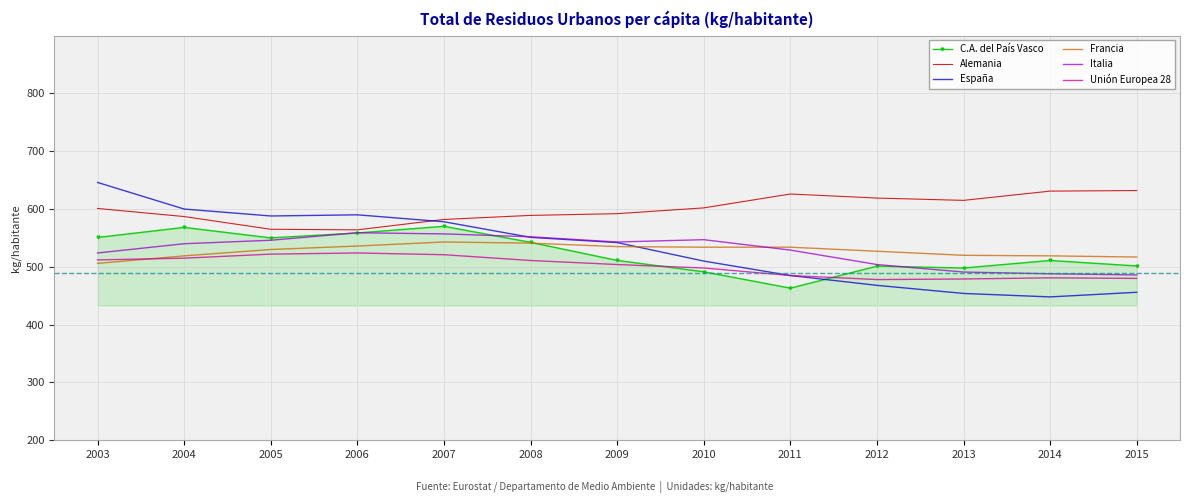

What is the sum of the Alemania values at 2010 and 2013?

1217.0